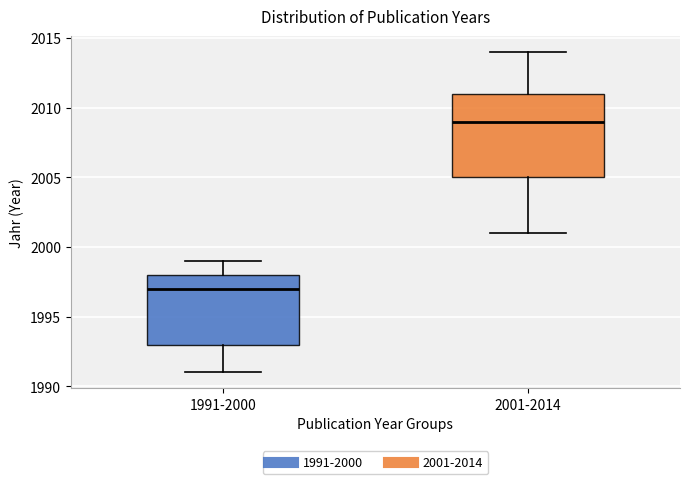

Reading left to right, transcribe this box plot: for each box, give where its median line is, the range the box spans, and where its two whiskers end, as read against the y-axis. The values are not printed on the chart, so give them approximately, as read against the axis.

1991-2000: median 1997, box 1993 to 1998, whiskers 1991 to 1999
2001-2014: median 2009, box 2005 to 2011, whiskers 2001 to 2014